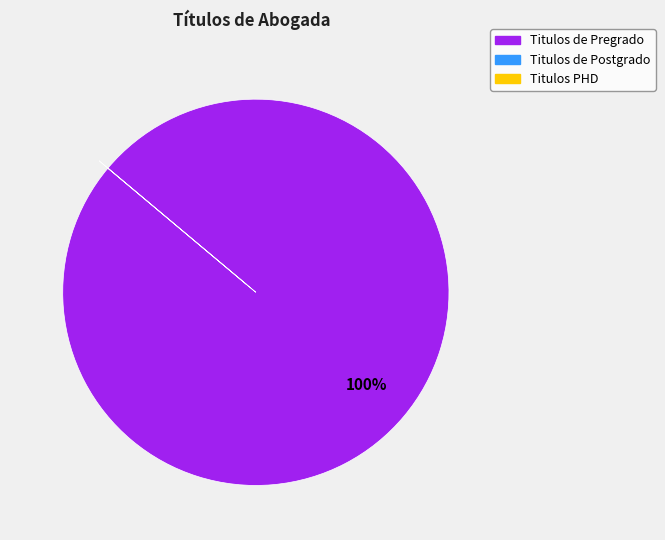

Which category accounts for the majority?

Titulos de Pregrado